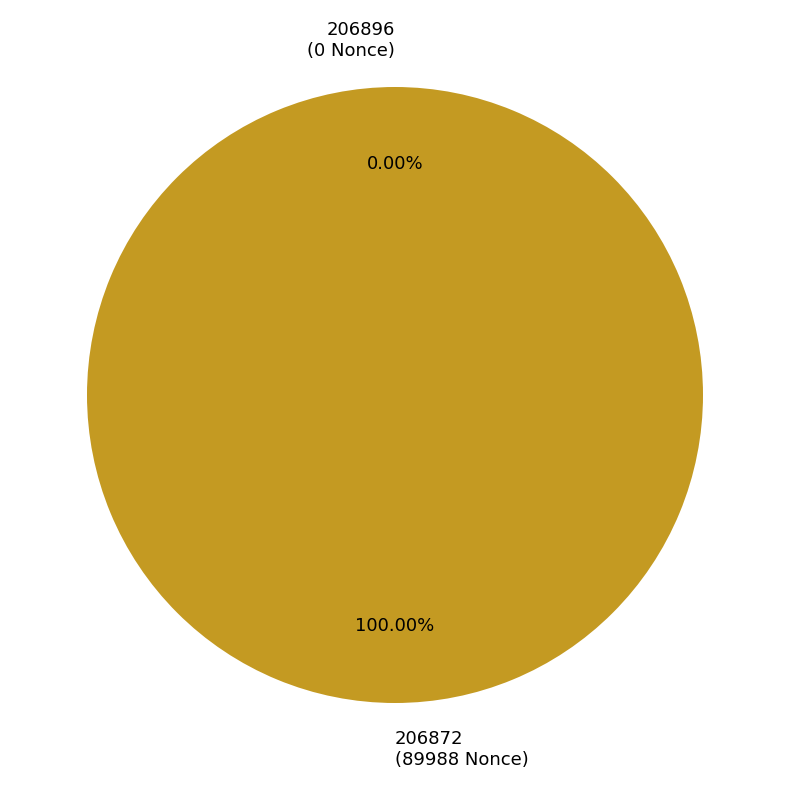

Which slice is the smallest?

206896